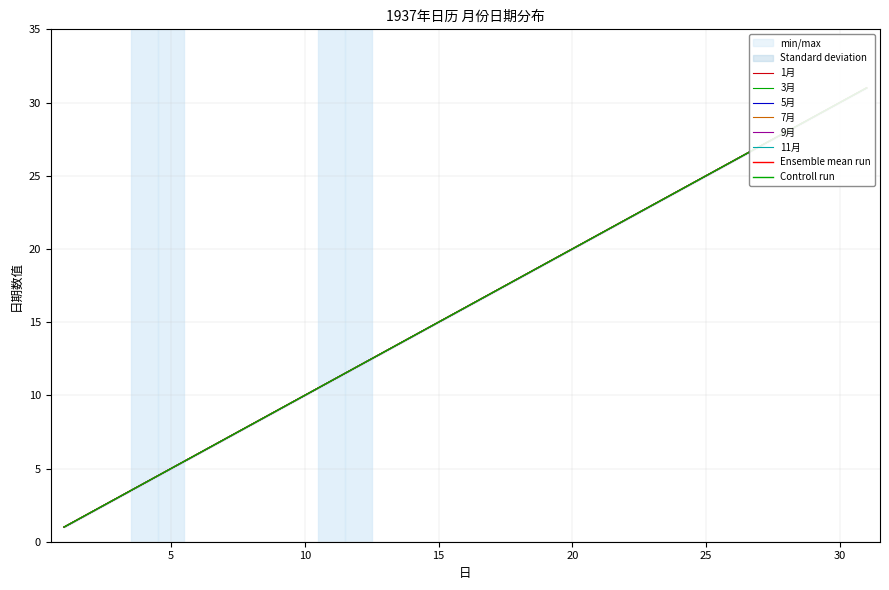

What is the sum of the 3月 values at 18 and 22?

40